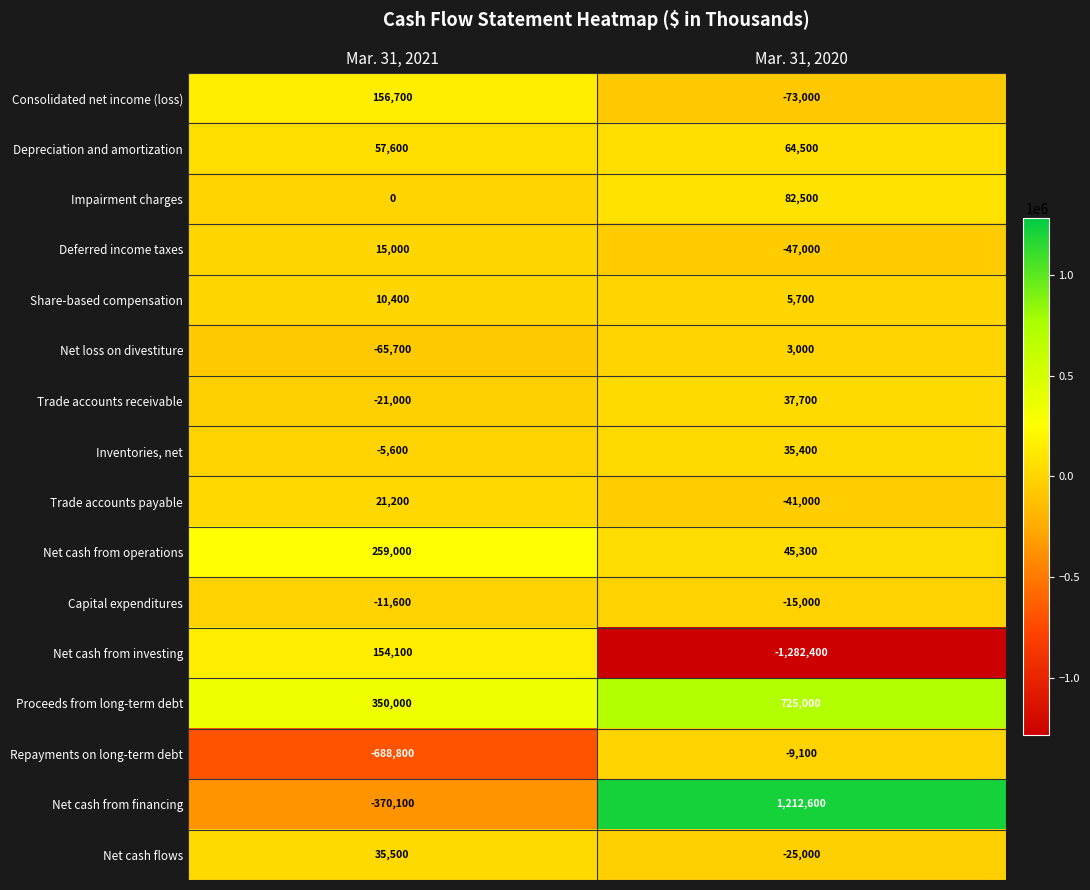

The Deferred income taxes series shows 15000 at Mar. 31, 2021. True or false?

True